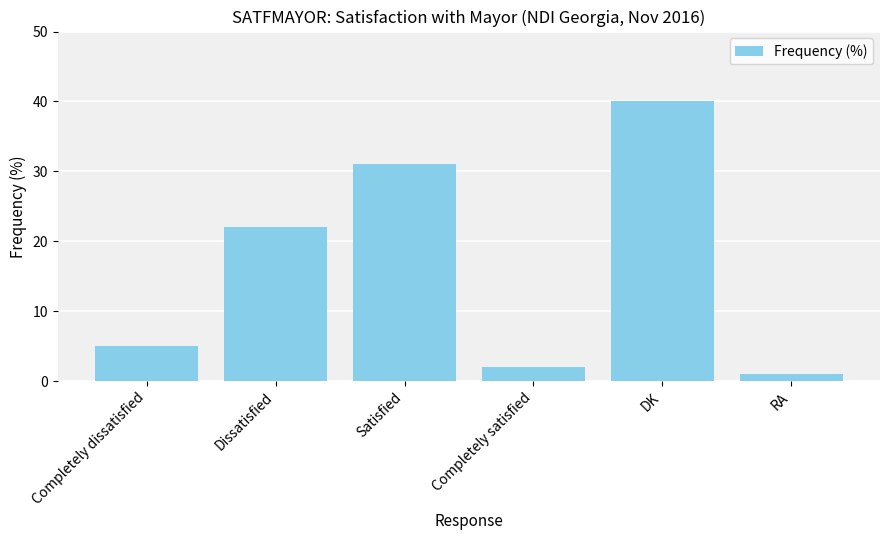

List the labels in order of value, largest first.

DK, Satisfied, Dissatisfied, Completely dissatisfied, Completely satisfied, RA